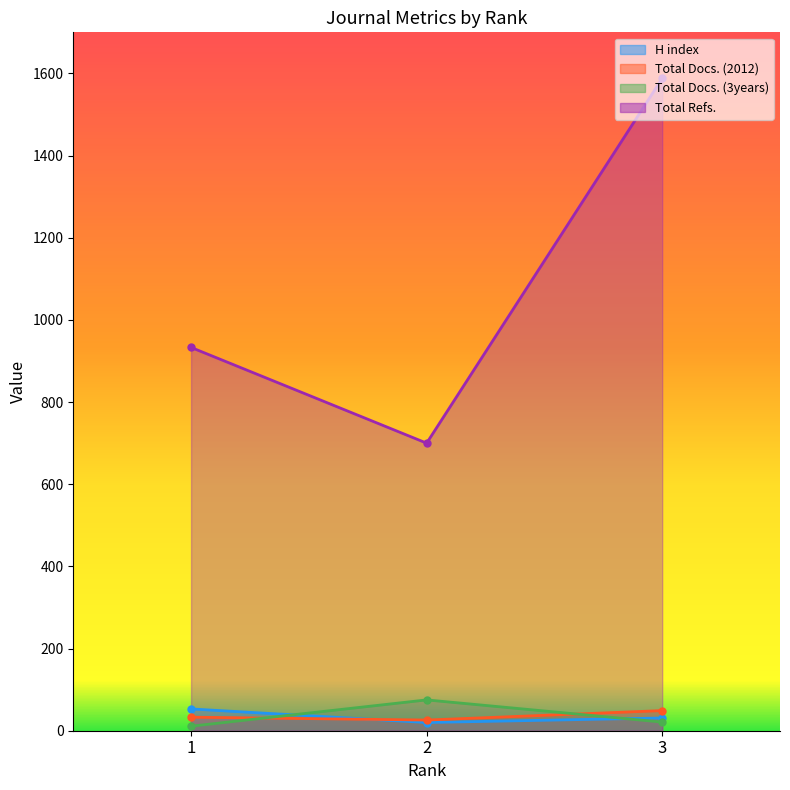

Which series has the largest total across all categories?

Total Refs.